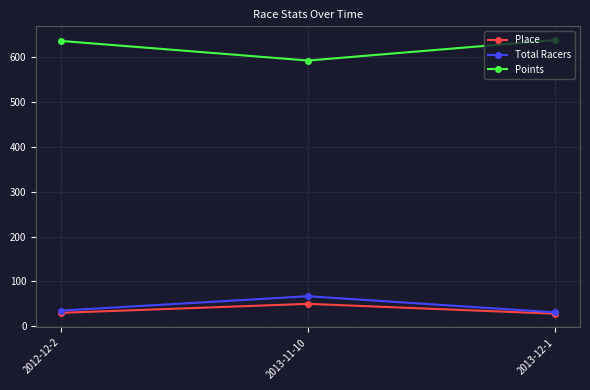

At how many categories does at least one series exceed 255?

3